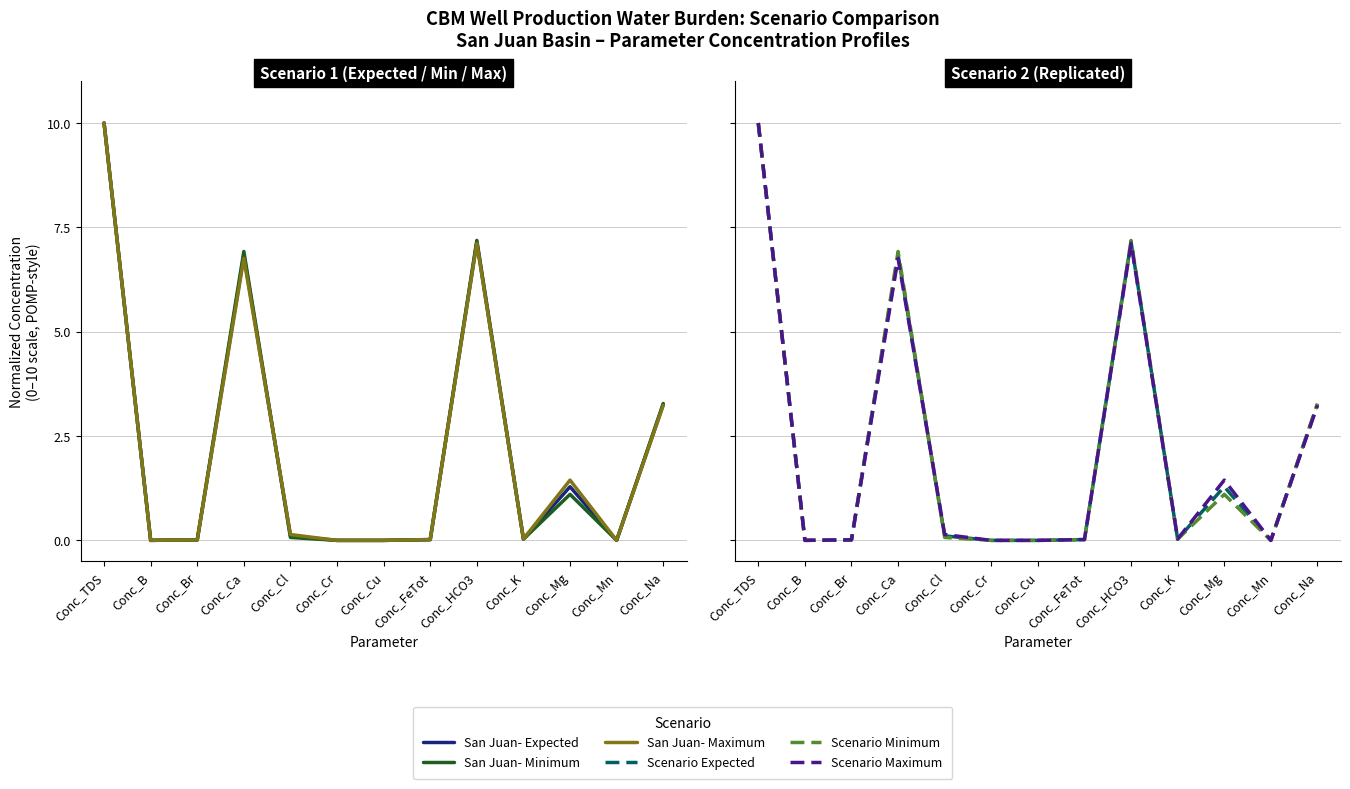

How many times do San Juan- Minimum and Scenario Expected cross each other?

6